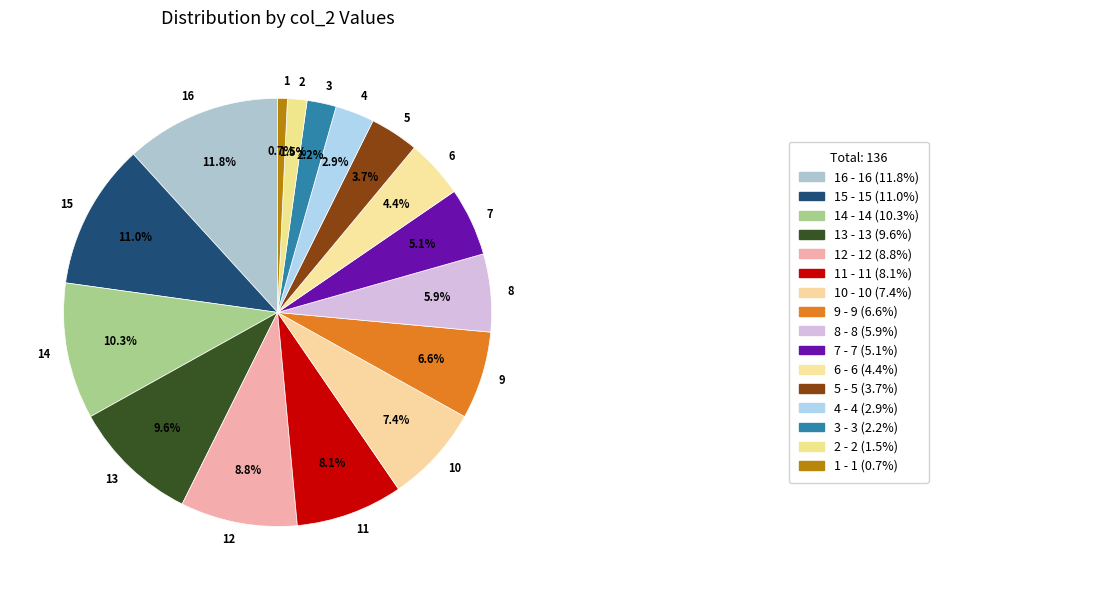

Is it true that 3 is 15% of the pie?

False